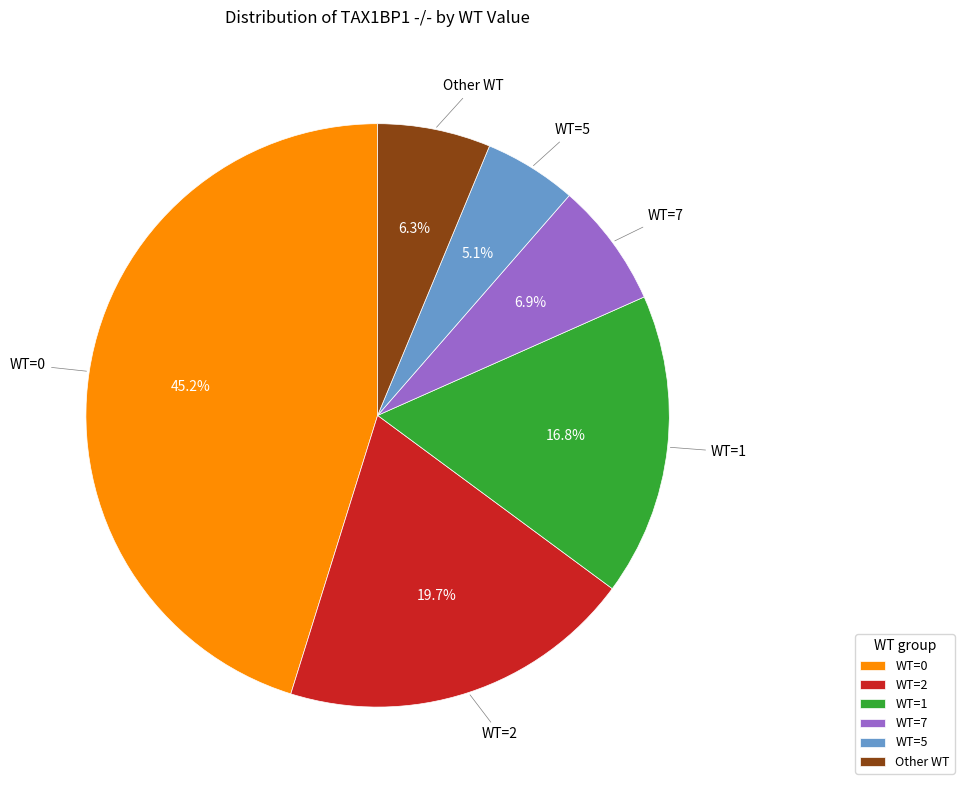

Rank the categories by value from highest to lowest.

WT=0, WT=2, WT=1, WT=7, Other WT, WT=5